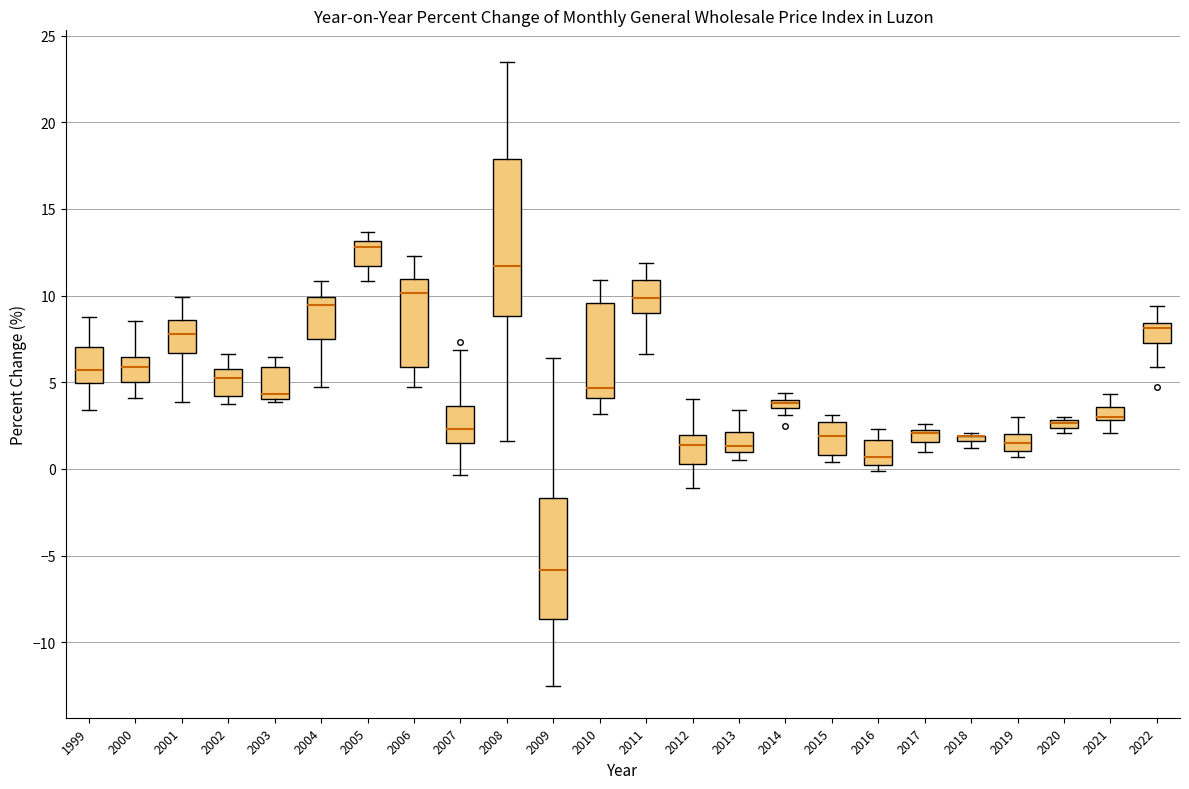

Comparing the boxes themselves (not the whiskers), which one is the tallest?

2008